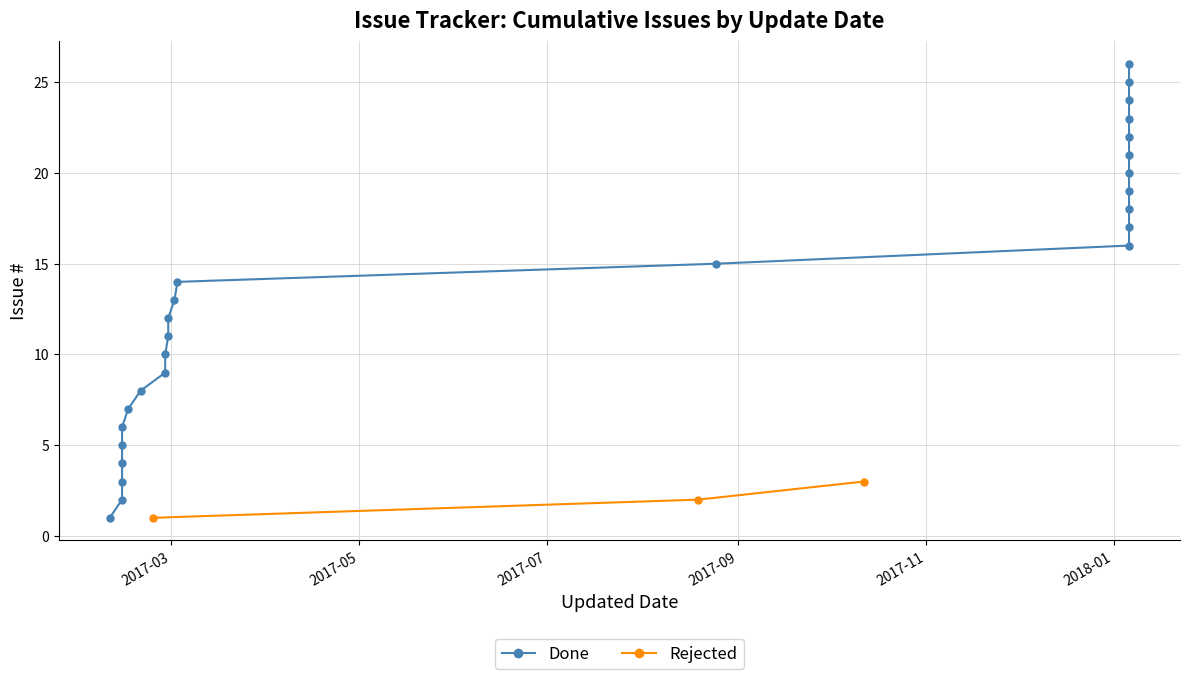

What is the maximum value for Rejected?

3